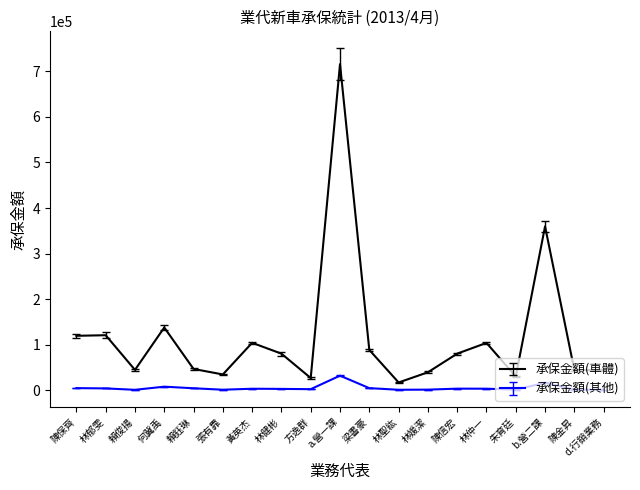

What value does the 承保金額(車體) series have at 林健彬?

80354